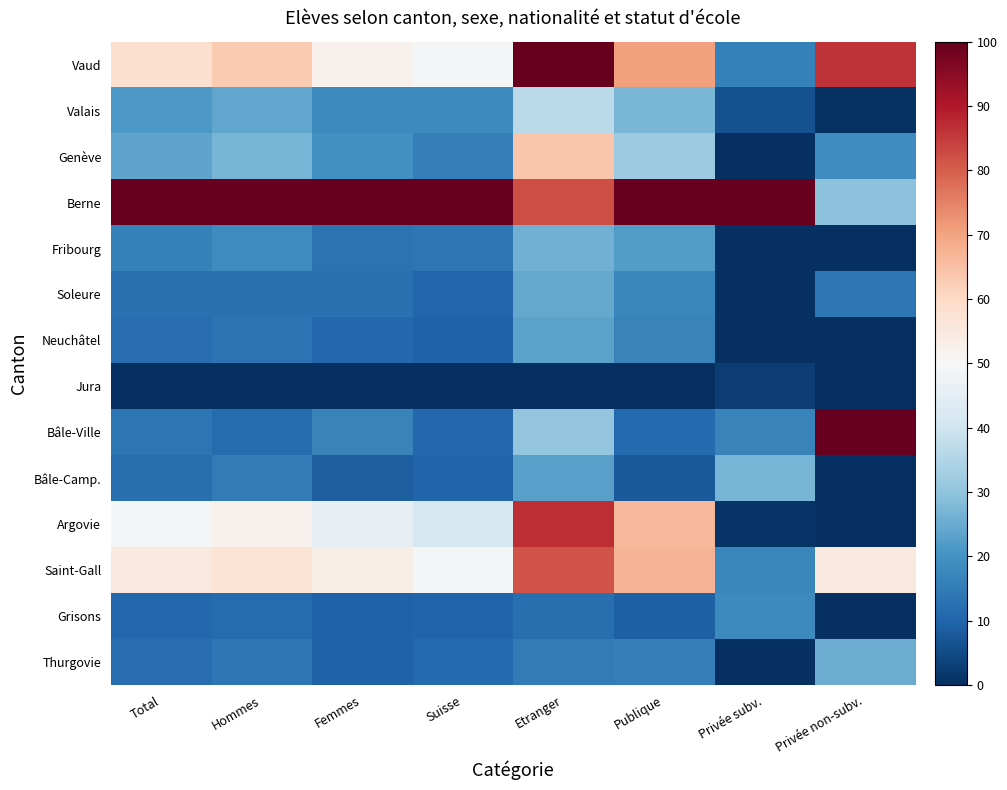

Between Femmes and Suisse, which is larger?

Femmes